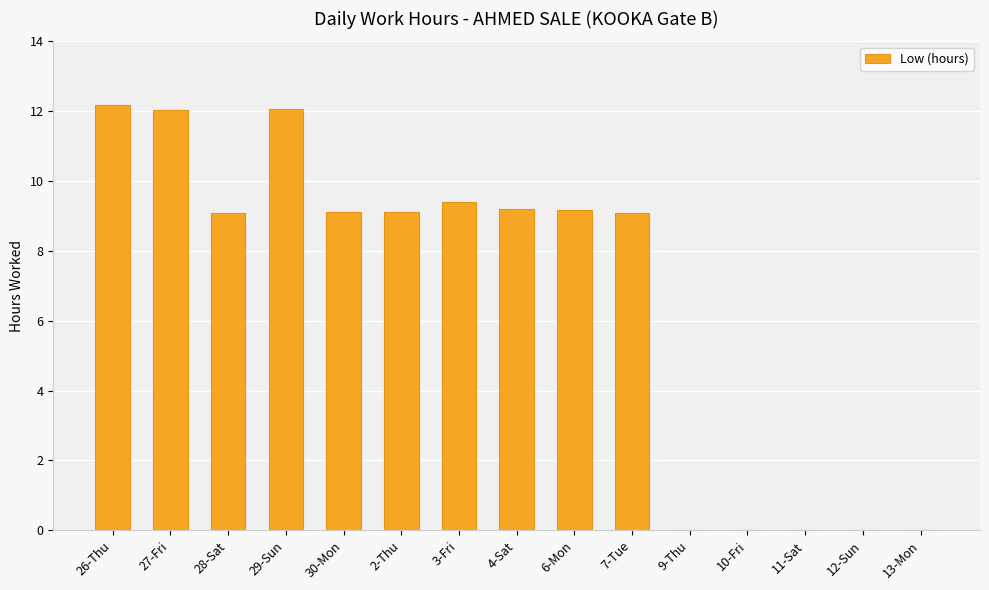

Approximately how many times larger is the value at 27-Fri compared to 7-Tue?

1.3